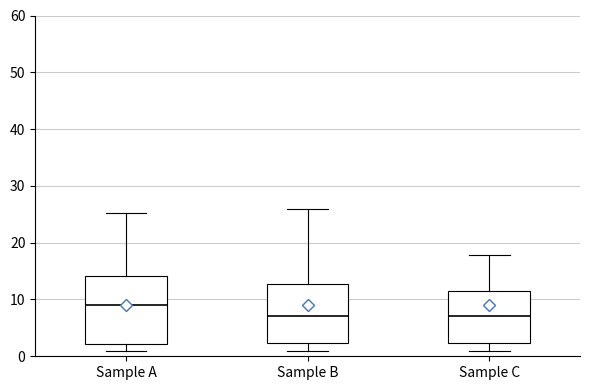

Comparing the boxes themselves (not the whiskers), which one is the tallest?

Sample A